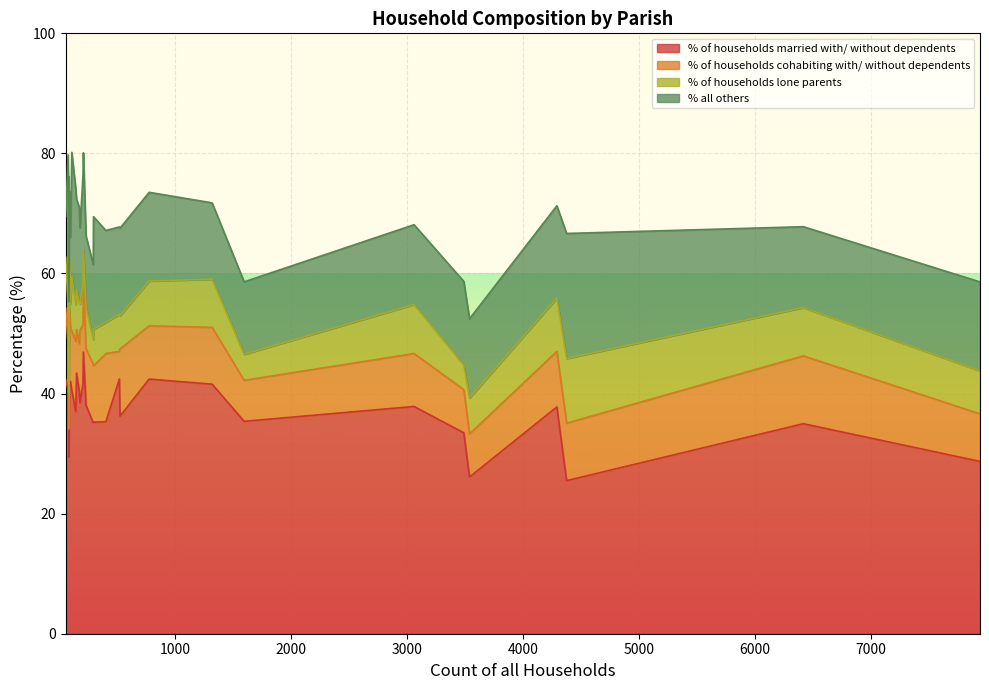

How many values in the % of households lone parents series are below 6?

10